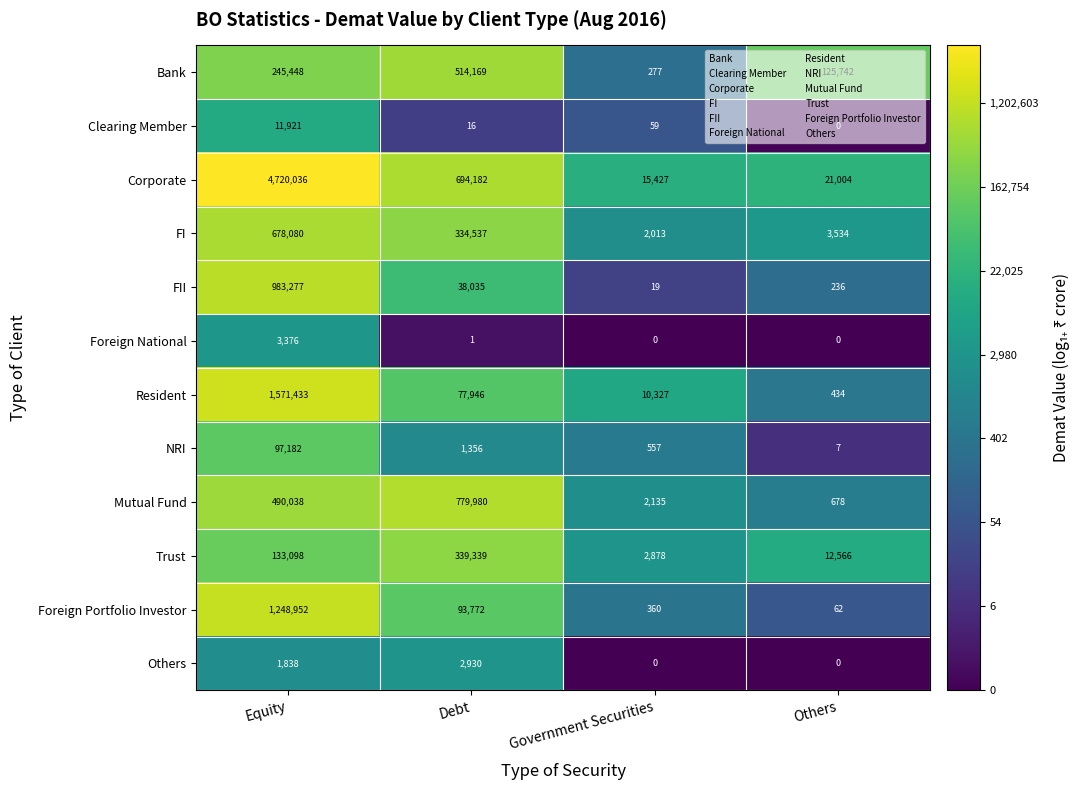

Which category has the highest value across all series?

Equity